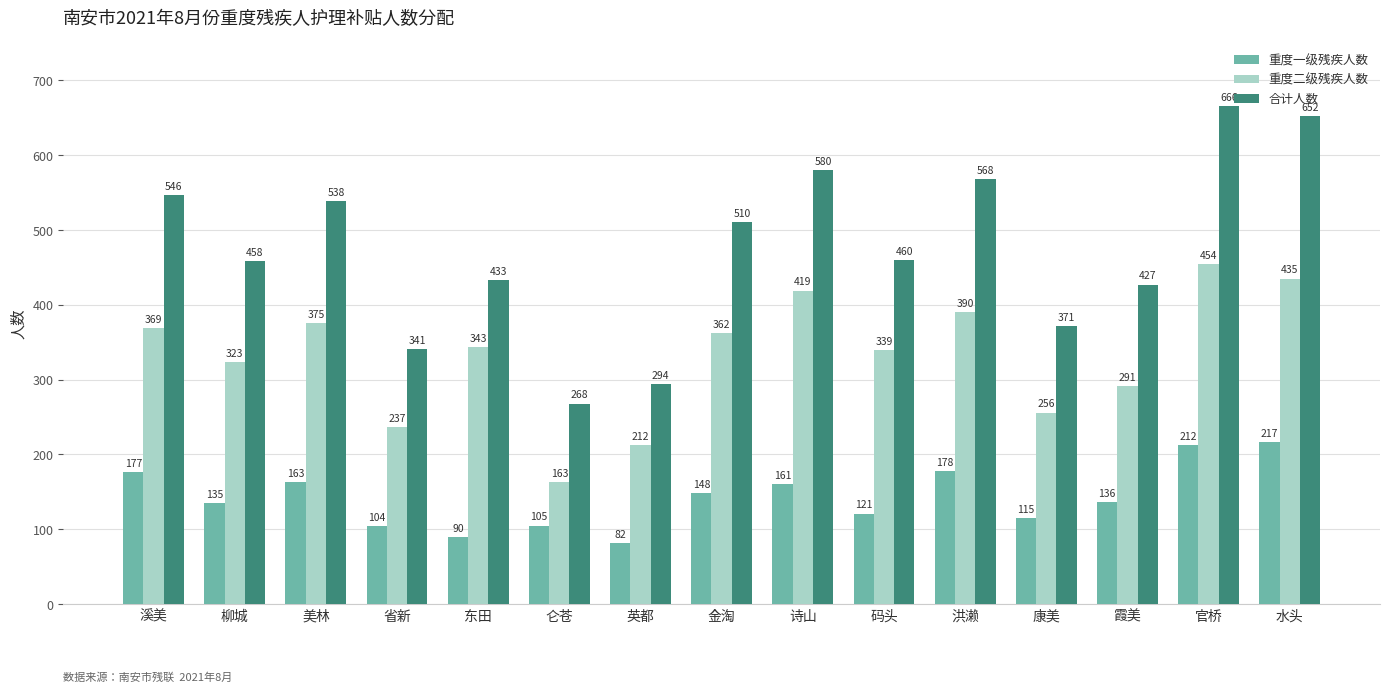

What is the total value across all series at 东田?

866